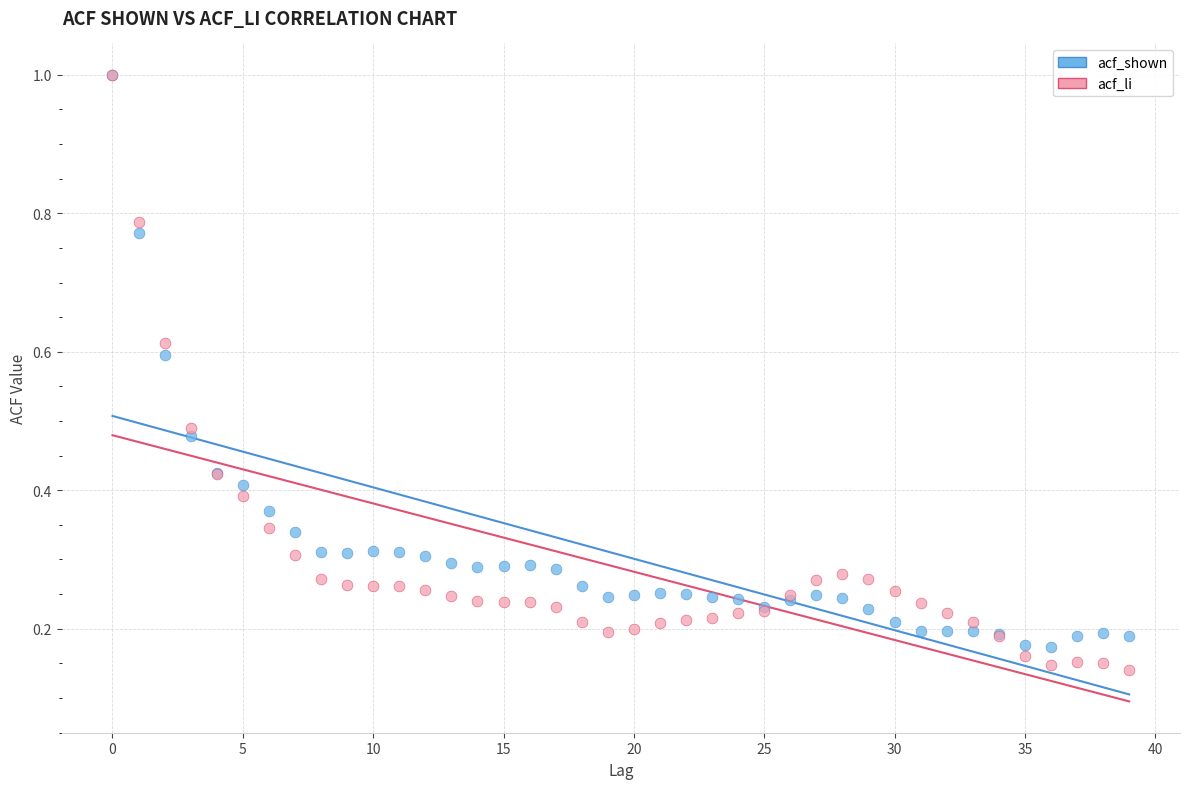

What are all the series names shown in the legend?

acf_shown, acf_li